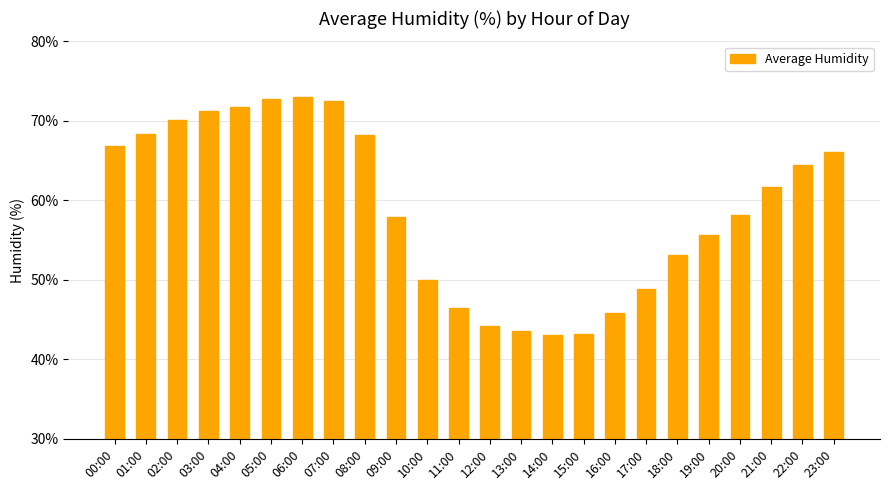

At which label does the data first exceed 61?

00:00